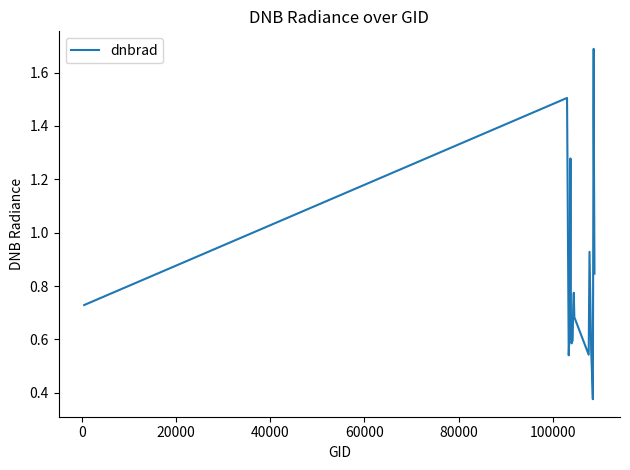

What is the maximum value shown in the chart?

1.7